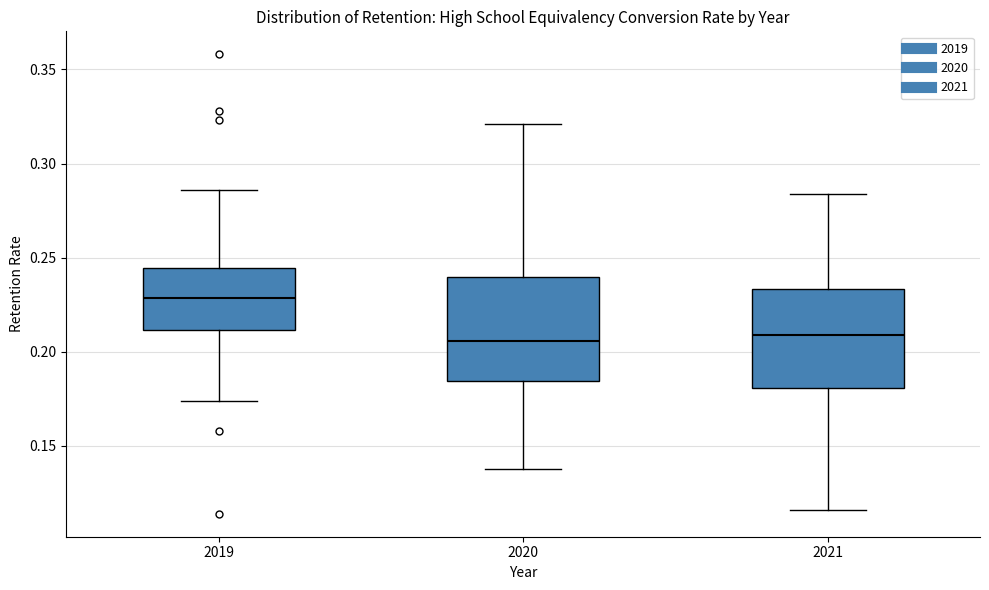

Where is the upper edge of the box at x = 2019 on the y-axis? The values are not printed on the chart, so give them approximately, as read against the axis.

0.245